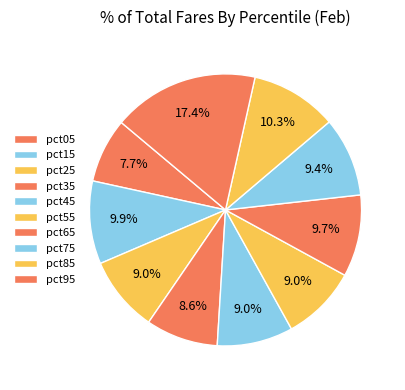

Rank the categories by value from highest to lowest.

pct95, pct85, pct15, pct65, pct75, pct45, pct25, pct55, pct35, pct05